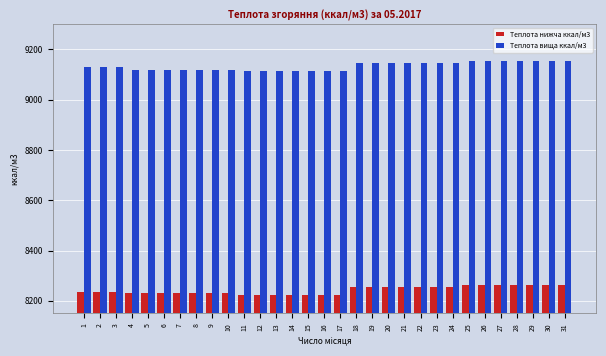

Are the bars grouped side by side (vs. stacked)?

Yes